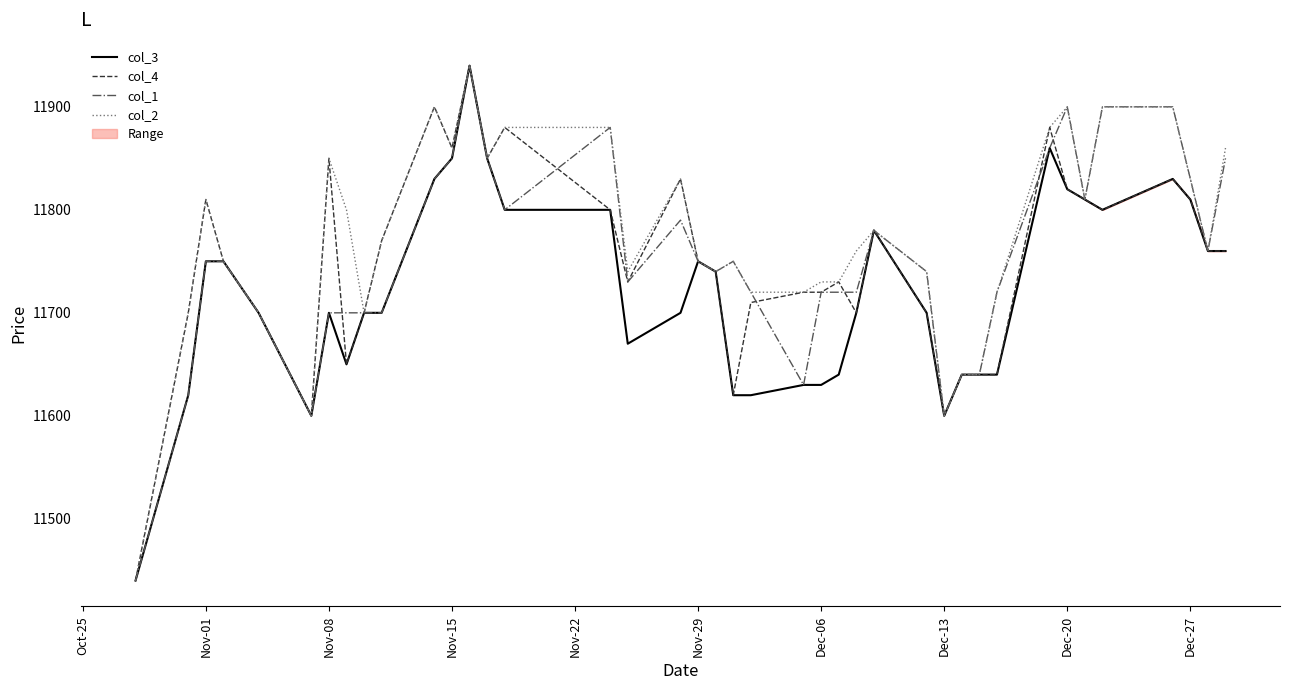

Which series has the largest range (max minus min)?

col_3